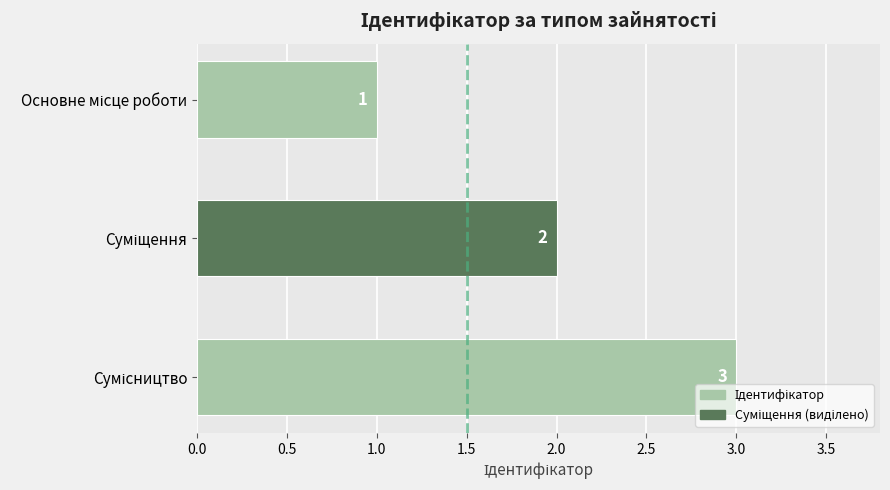

What is the sum of all values?

6